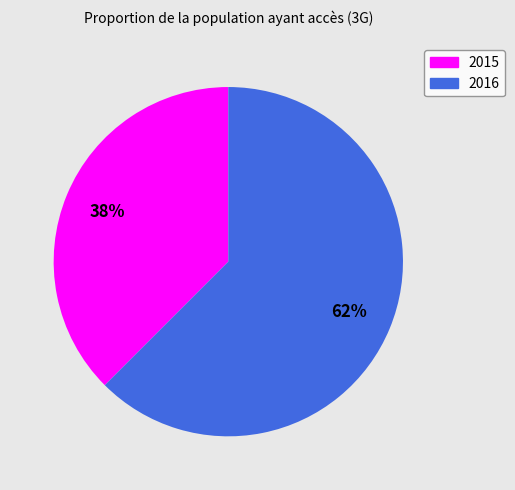

To the nearest percent, what is the combined percentage of 2016 and 2015?

100%